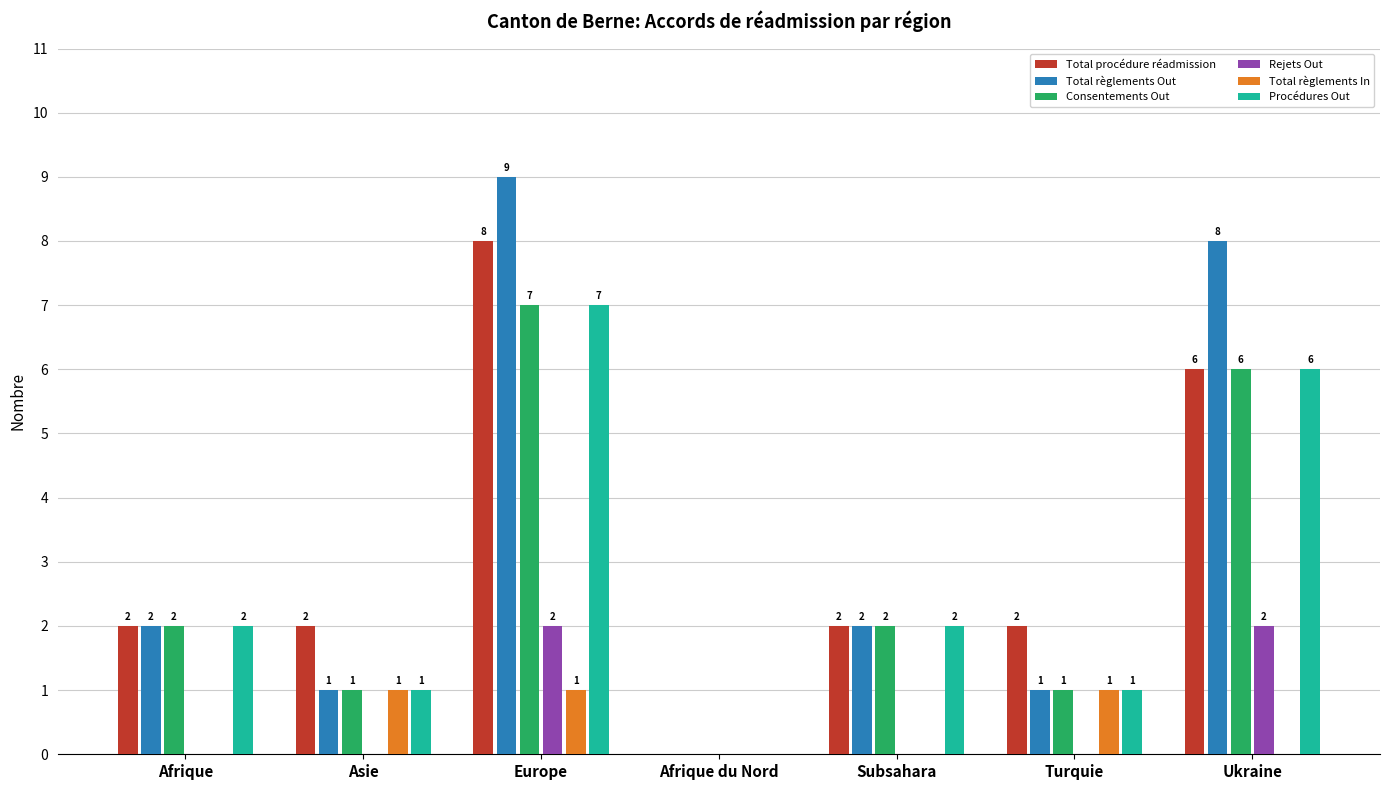

Is the value of Consentements Out at Asie greater than the value of Total règlements In at Afrique du Nord?

Yes